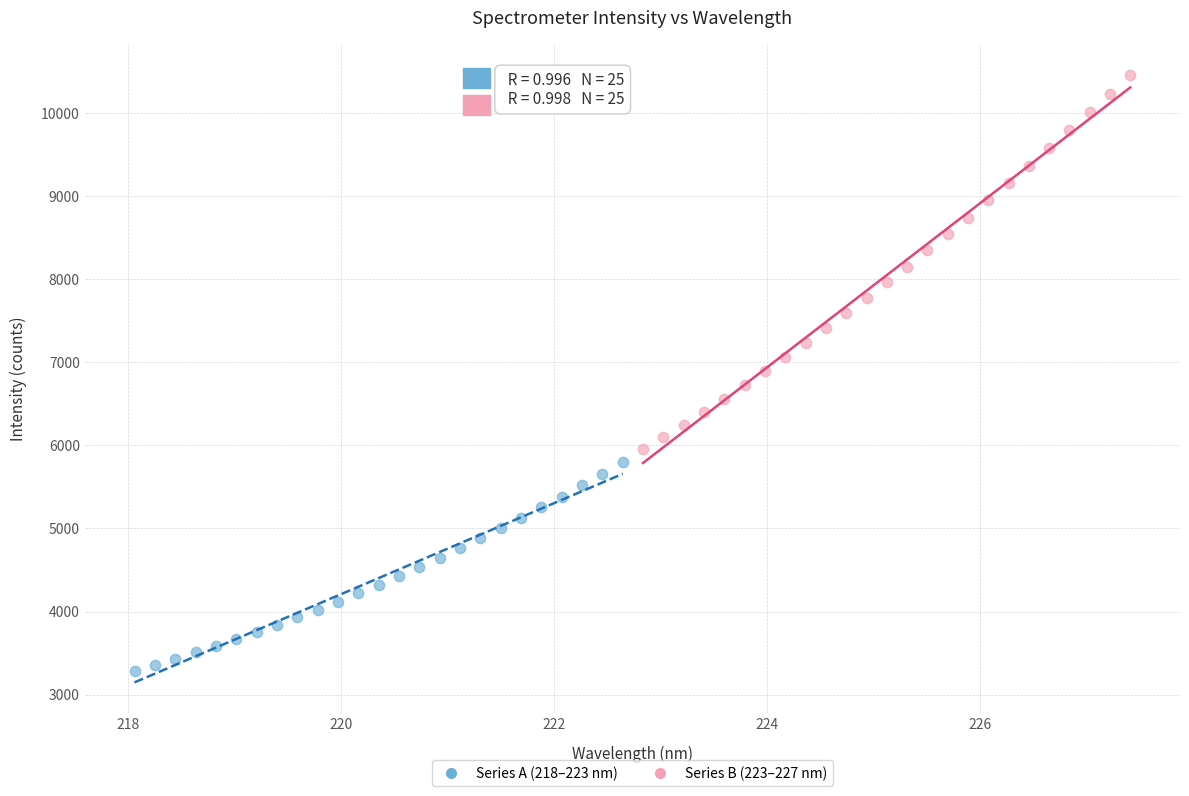

Which series has the largest Y range (max minus min)?

Series B (223–227 nm)